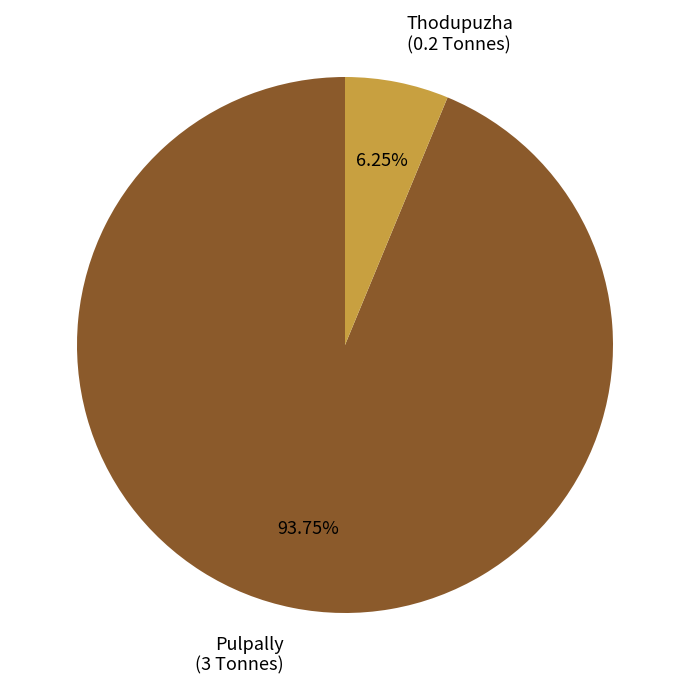

Combined, what portion of the pie is Pulpally and Thodupuzha?

100.0%